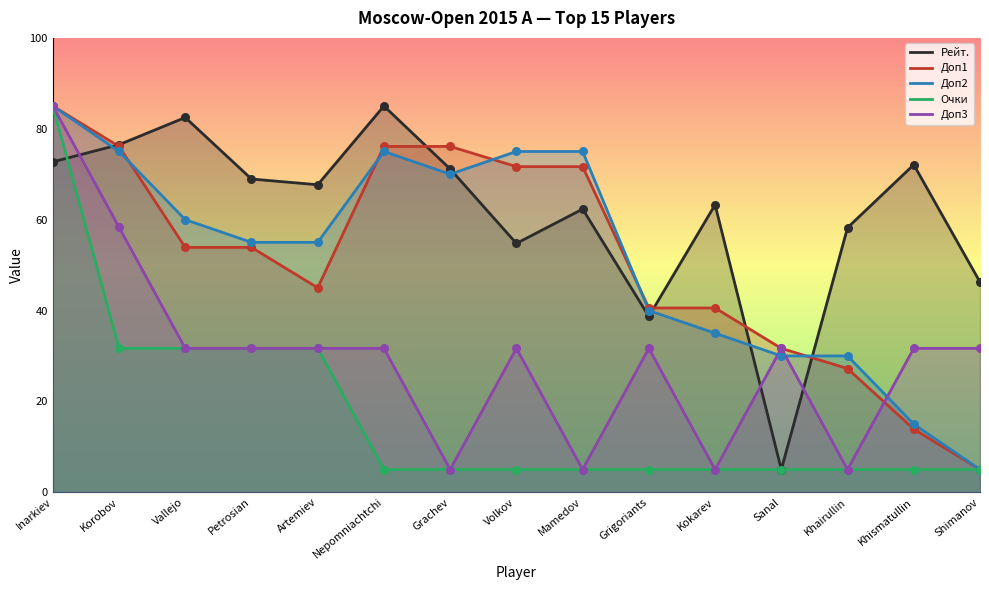

Is the value of Доп1 at Grachev greater than the value of Доп3 at Petrosian?

Yes